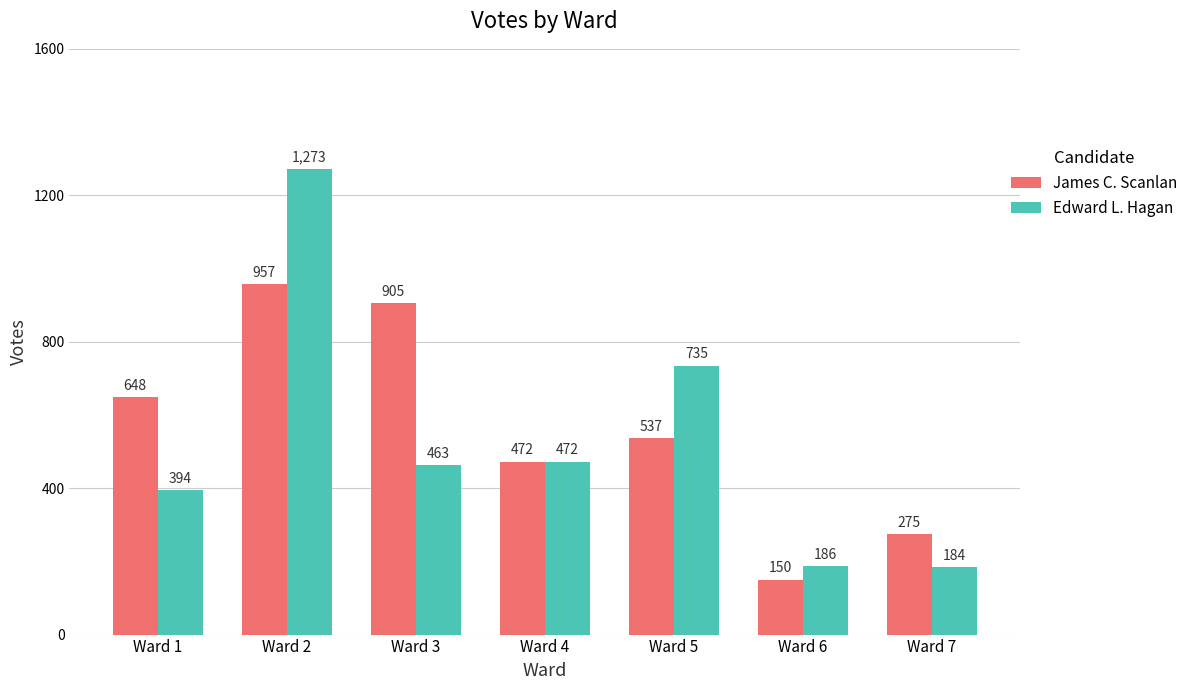

At which category is the sum across all series the highest?

Ward 2